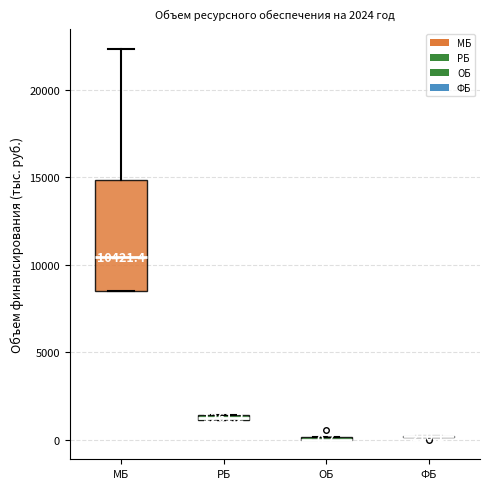

Which box is the tallest, from its lower edge to its upper edge?

МБ